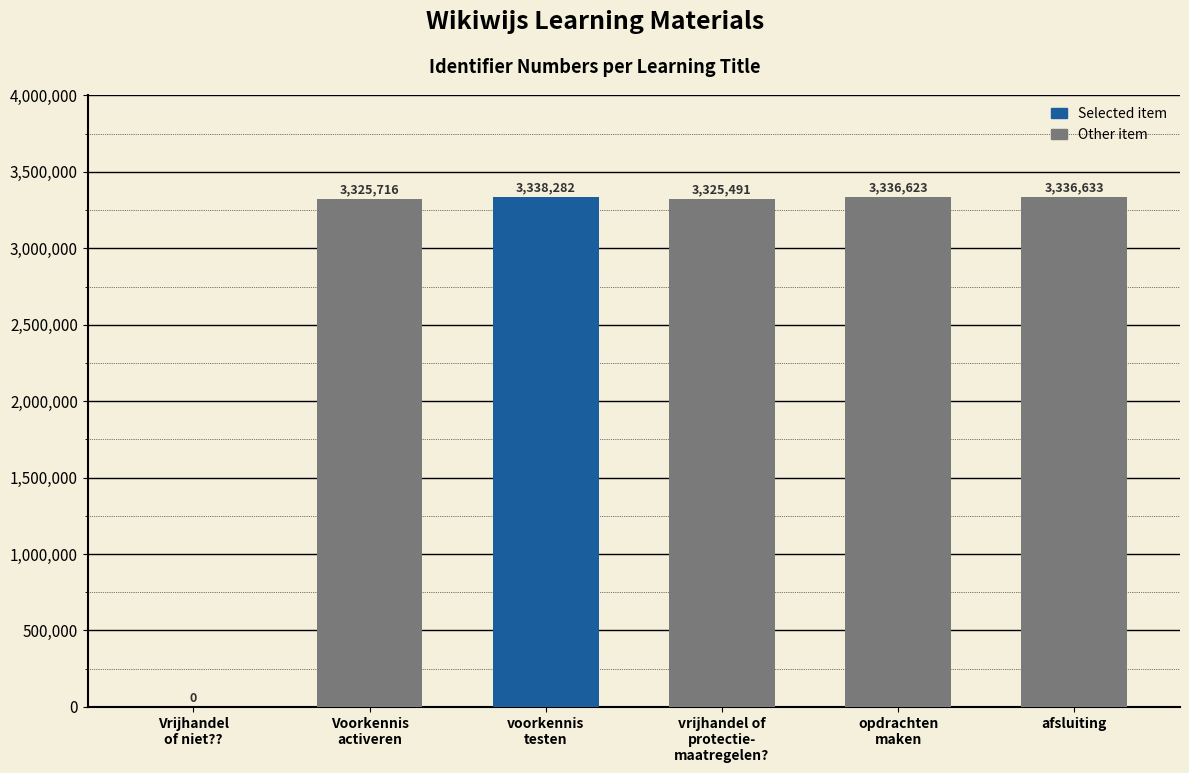

What is the average value?

2777124